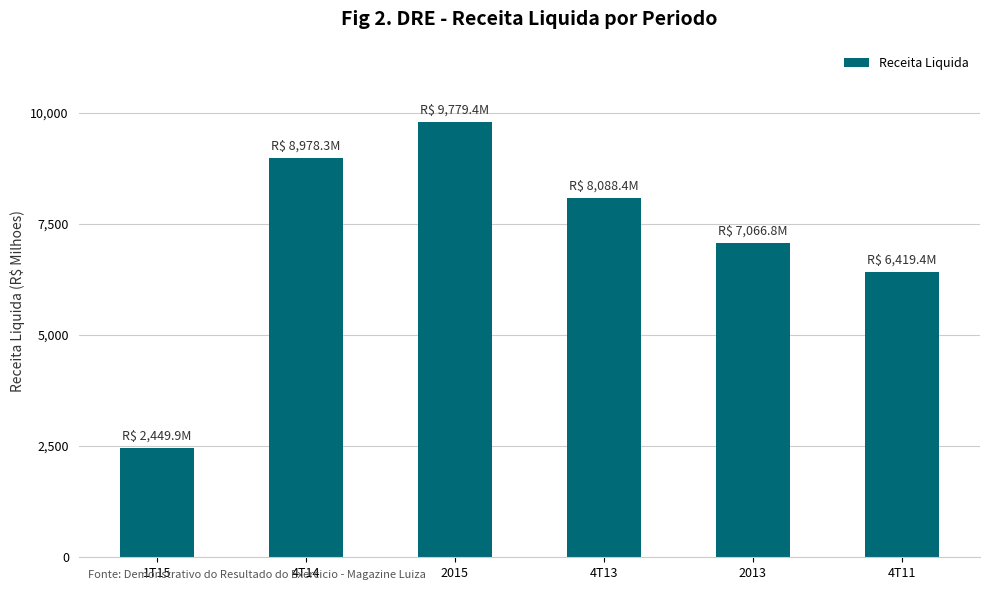

At which label is the value closest to 6114?

4T11